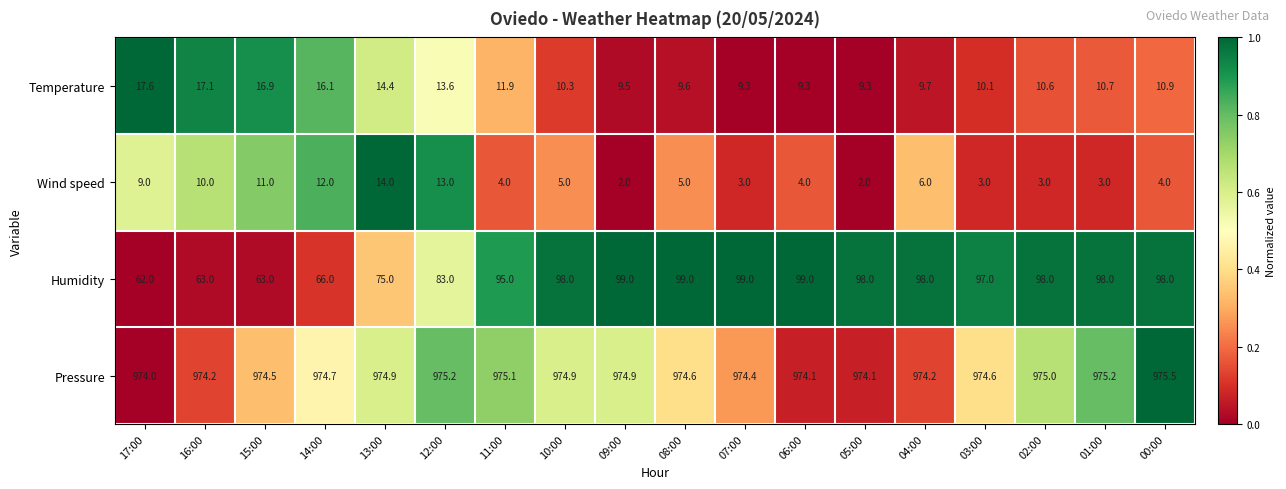

Between 05:00 and 00:00, which series saw the biggest shift?

Wind speed